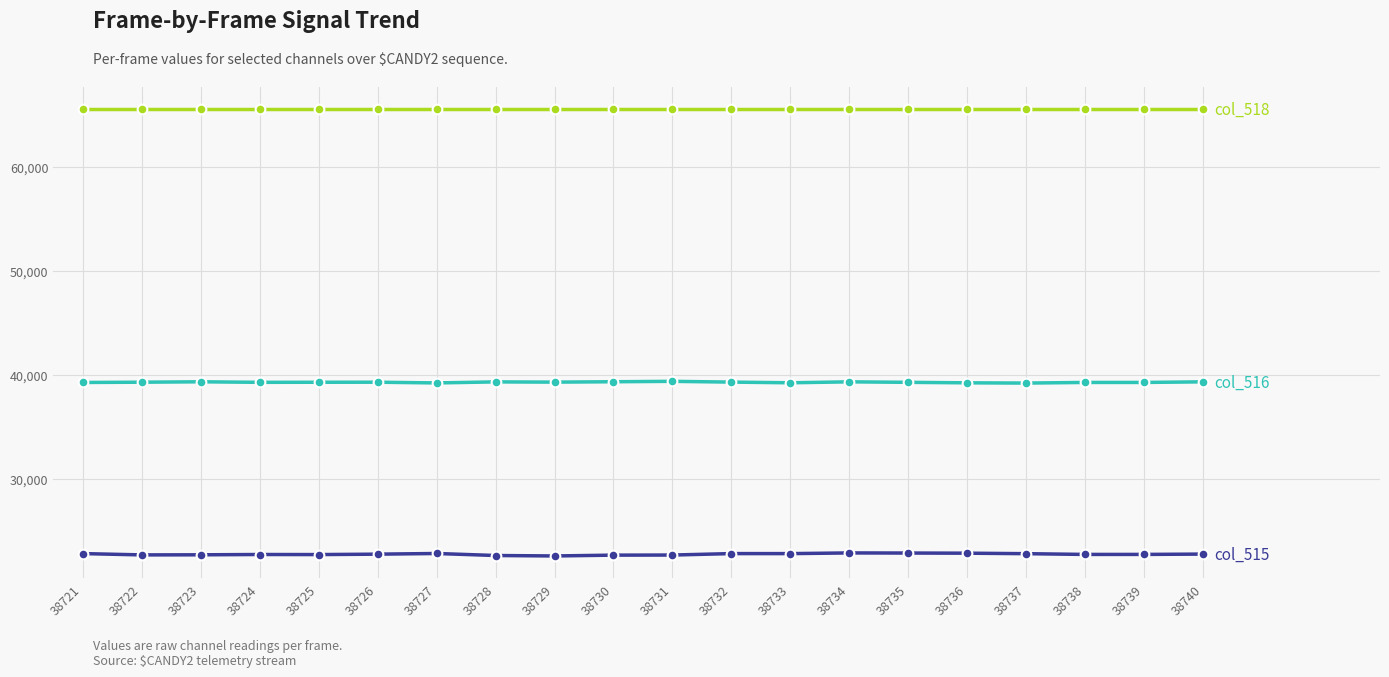

What is the smallest value displayed?

22557